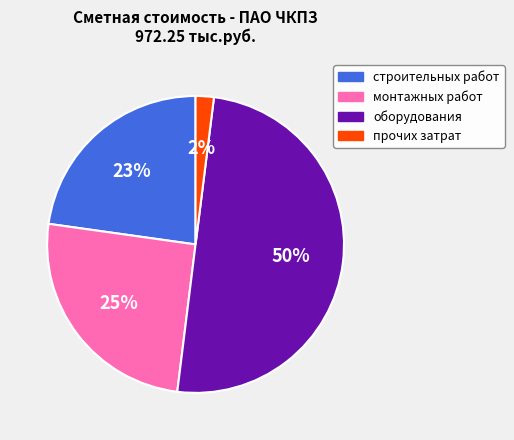

Count the number of slices in the pie.

4